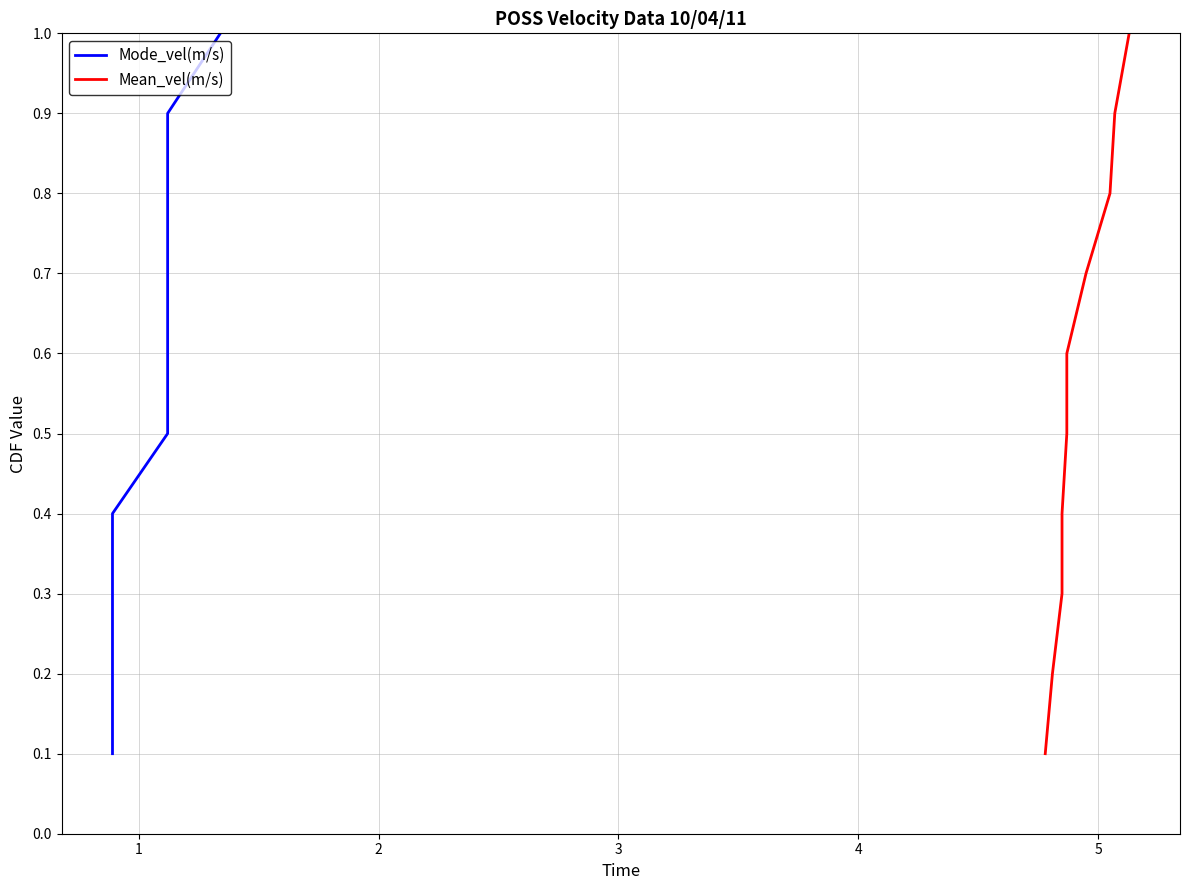

Reading right to left, extract all data points from this chart.

Mode_vel(m/s): 9=1.0	8=0.9	7=0.8	6=0.7	5=0.6	4=0.5	3=0.4	2=0.3	1=0.2	0=0.1
Mean_vel(m/s): 9=1.0	8=0.9	7=0.8	6=0.7	5=0.6	4=0.5	3=0.4	2=0.3	1=0.2	0=0.1